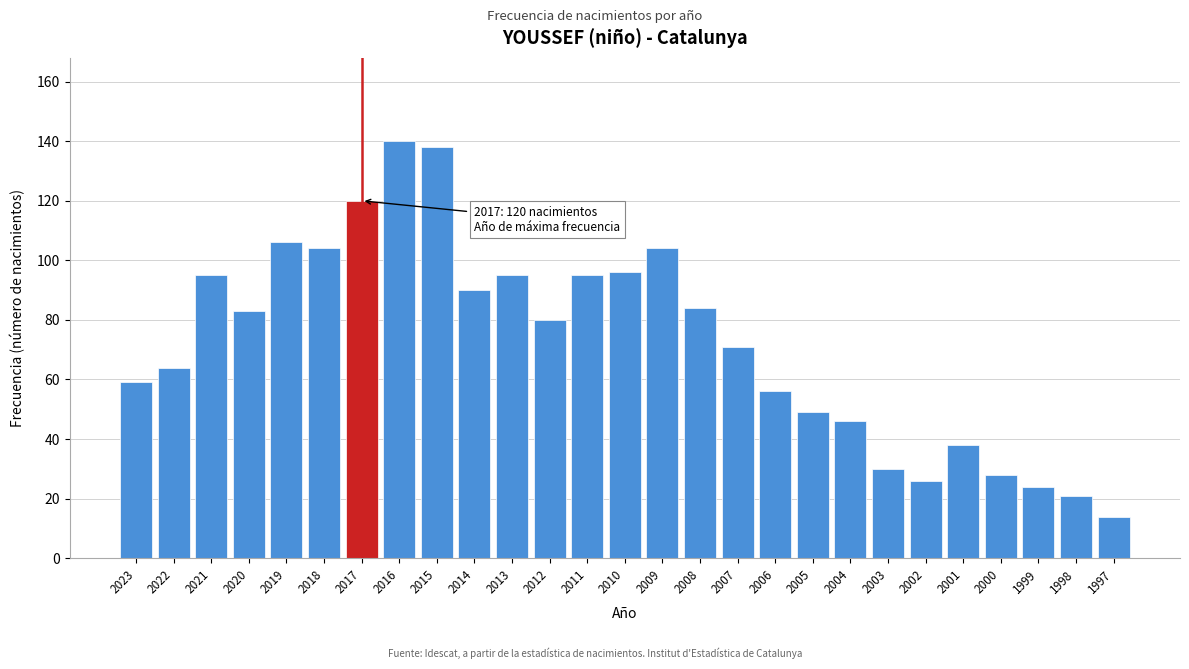

Reading left to right, what are all the values shown in this chart?

59	64	95	83	106	104	120	140	138	90	95	80	95	96	104	84	71	56	49	46	30	26	38	28	24	21	14